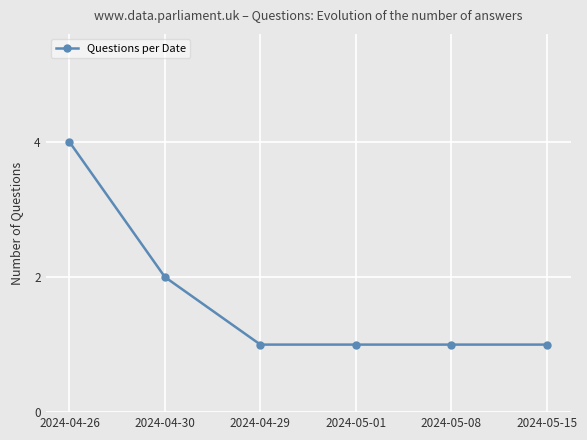

Reading left to right, extract all data points from this chart.

4	2	1	1	1	1